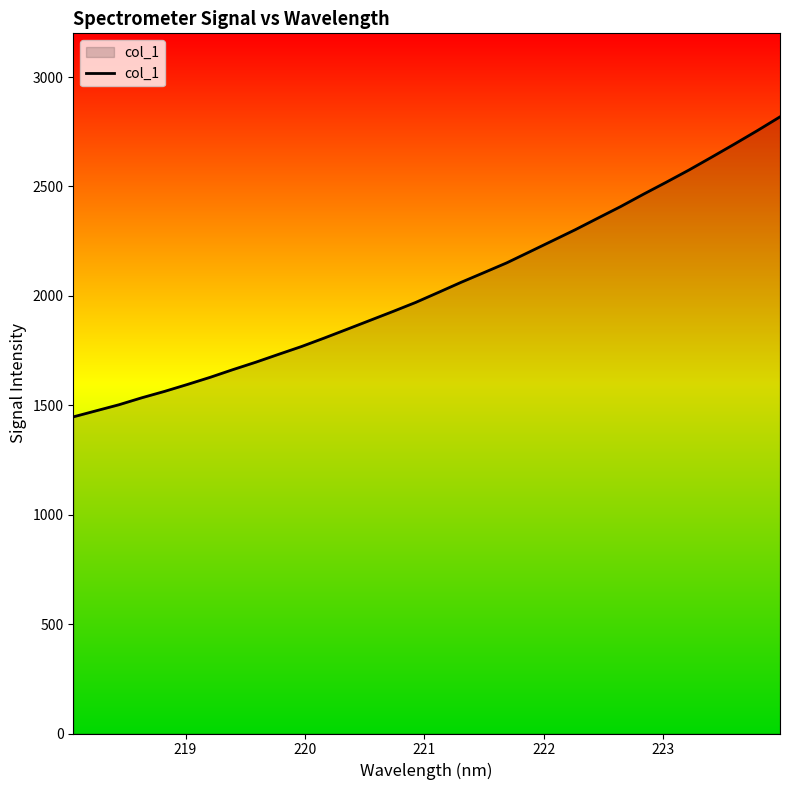

What is the greatest value displayed?

2818.3